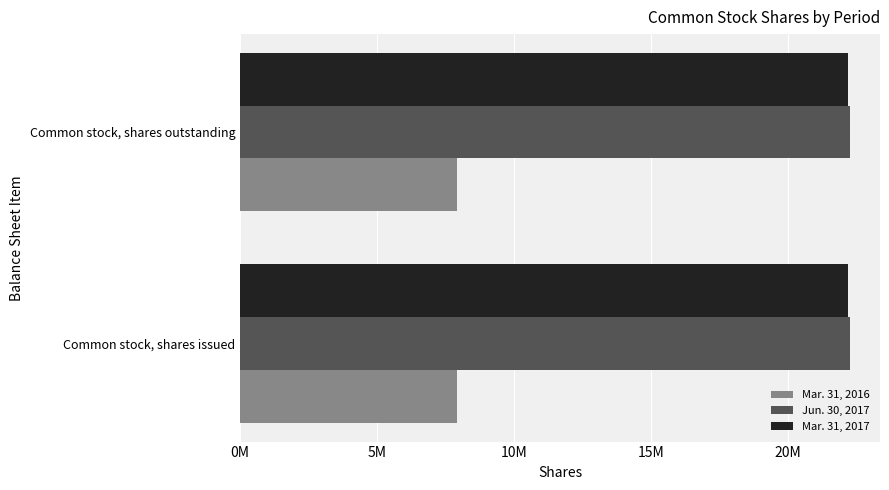

Rank the series at Common stock, shares issued from highest to lowest value.

Jun. 30, 2017, Mar. 31, 2017, Mar. 31, 2016